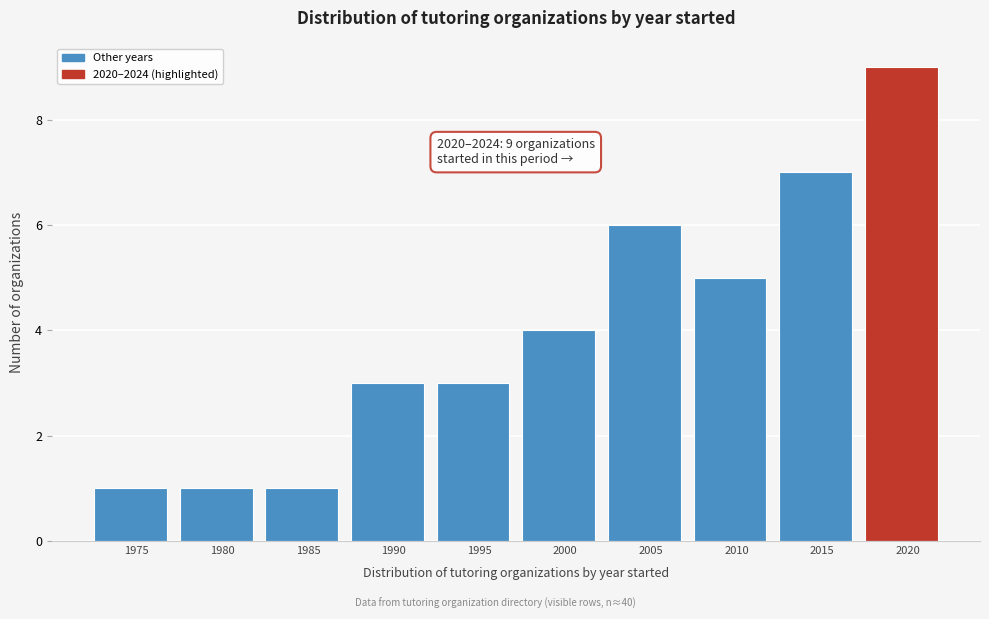

Reading left to right, list all the values displayed in this chart.

1975=1	1980=1	1985=1	1990=3	1995=3	2000=4	2005=6	2010=5	2015=7	2020=9